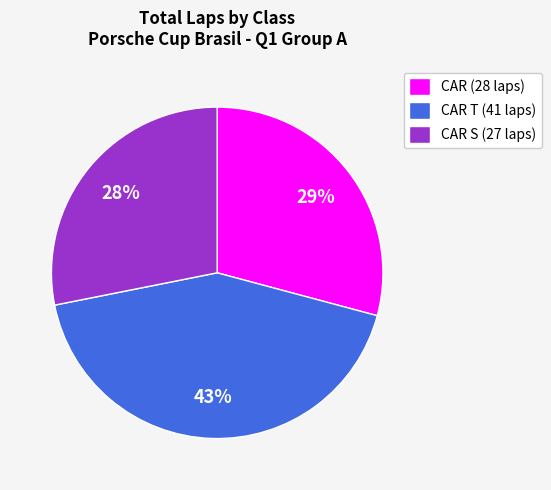

Is it true that CAR (28 laps) is 29% of the pie?

True